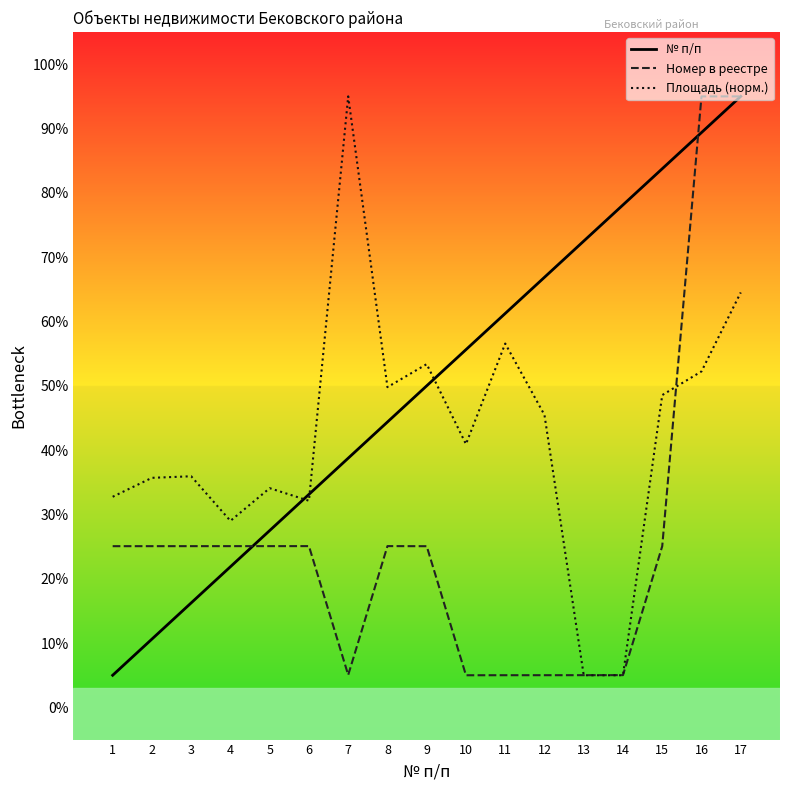

Which series changed the most between 3 and 12?

№ п/п